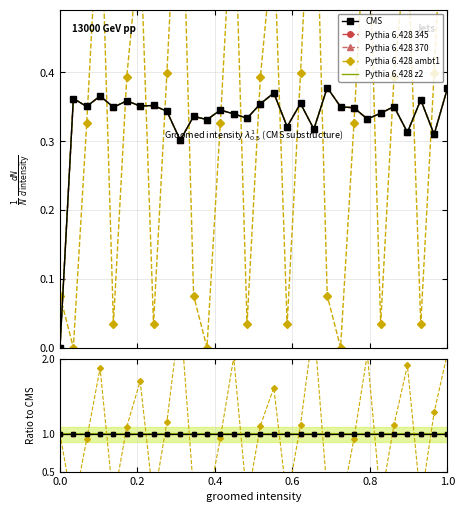

The value of Pythia 6.428 370 at 25 is 1.5. True or false?

False